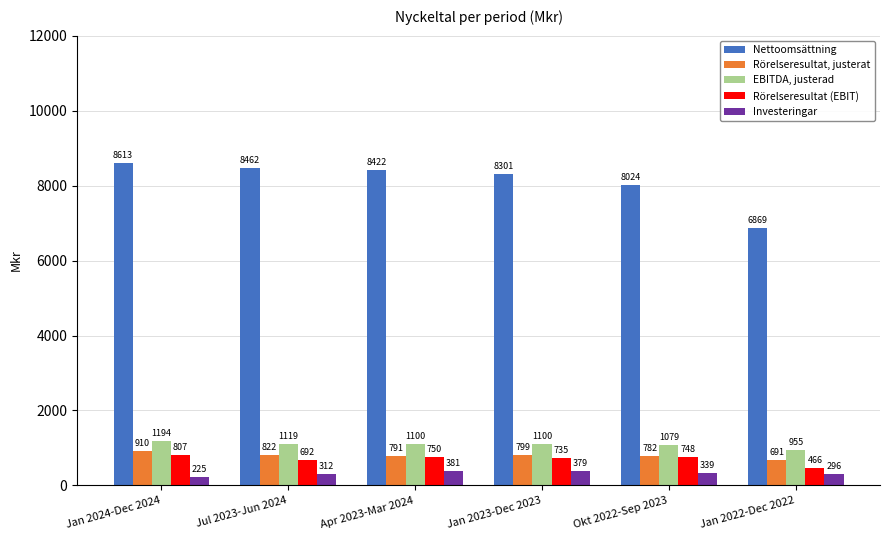

What is the total value across all series at Apr 2023-Mar 2024?

11444